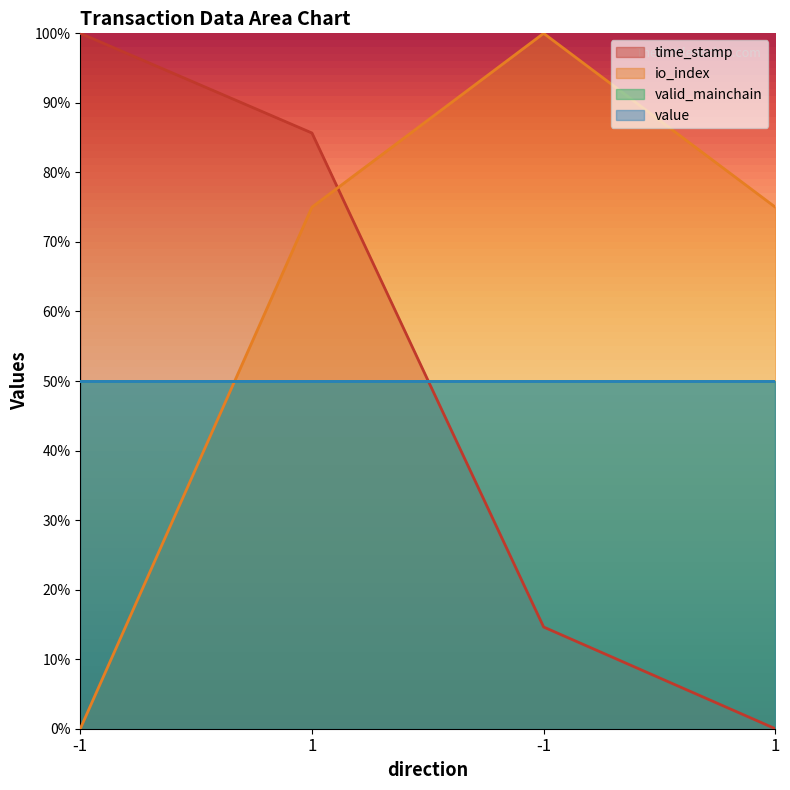

Which series ends up on top after the final intersection of io_index and time_stamp?

io_index